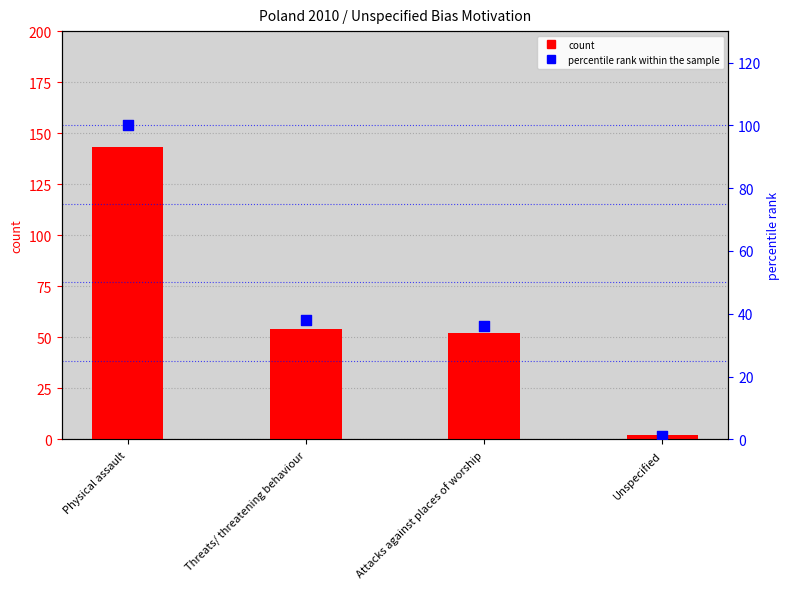

Which series reaches the minimum Y coordinate?

percentile rank within the sample